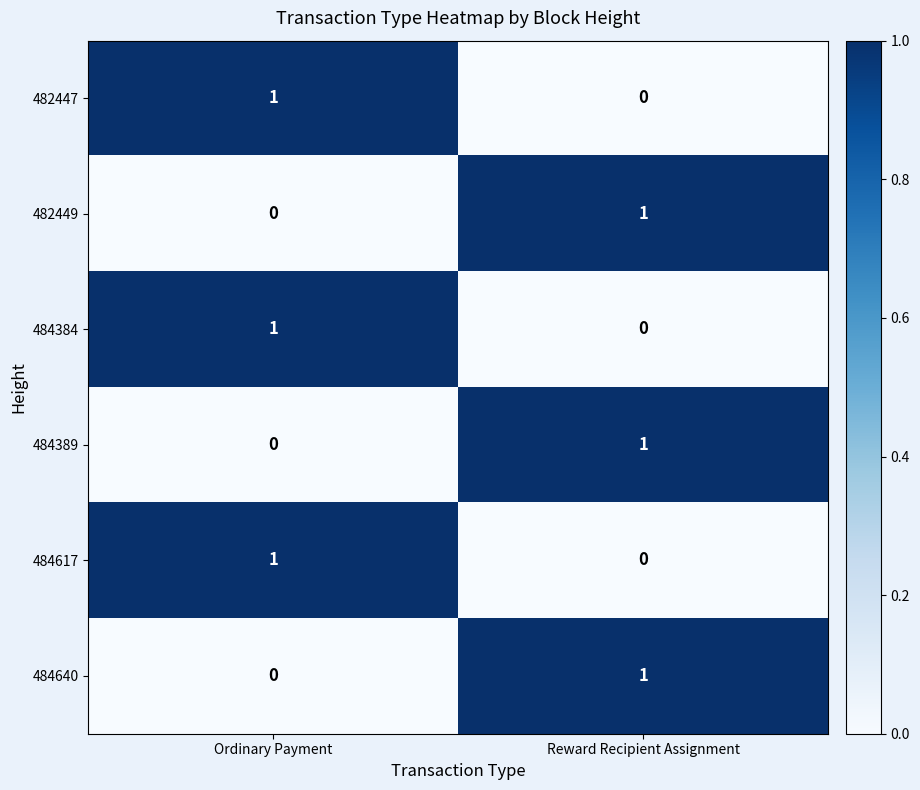

Reading left to right, extract all data points from this chart.

482447: Ordinary Payment=1	Reward Recipient Assignment=0
482449: Ordinary Payment=0	Reward Recipient Assignment=1
484384: Ordinary Payment=1	Reward Recipient Assignment=0
484389: Ordinary Payment=0	Reward Recipient Assignment=1
484617: Ordinary Payment=1	Reward Recipient Assignment=0
484640: Ordinary Payment=0	Reward Recipient Assignment=1